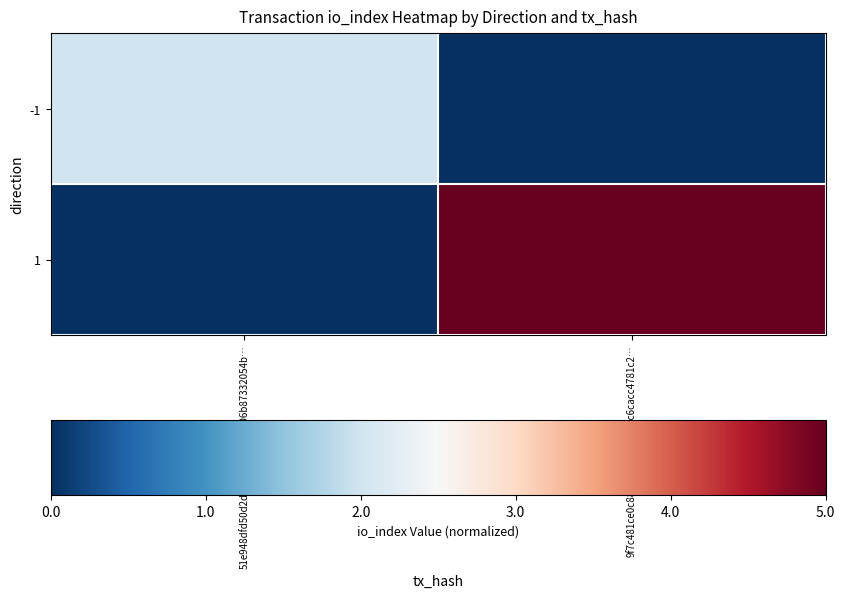

Between 9f7c481ce0c882c2543ff77da22c6cacc4781c2… and 51e948dfd50d2d217a233eb00a506b87332054b…, which is larger?

51e948dfd50d2d217a233eb00a506b87332054b…